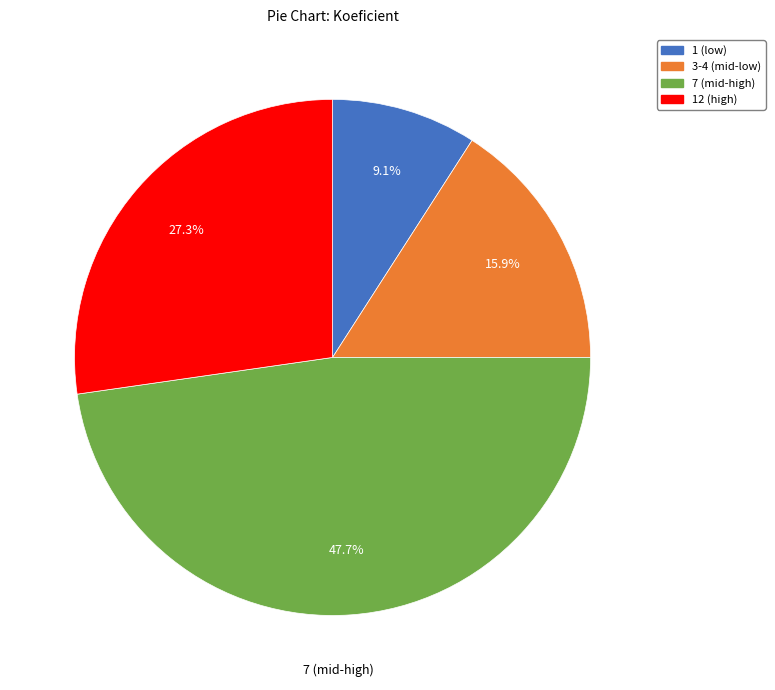

Is there a majority slice in this chart?

No